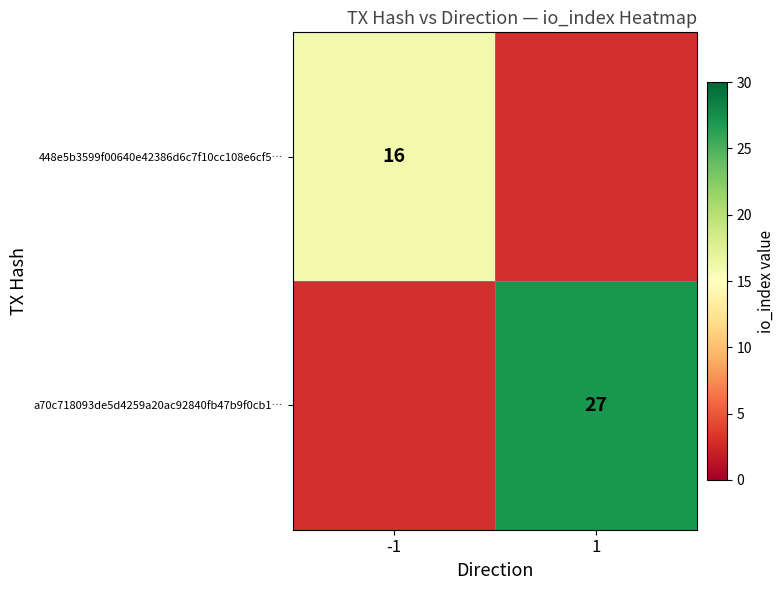

True or false: a70c718093de5d4259a20ac92840fb47b9f0cb1… has a value of 27 at 1.

True